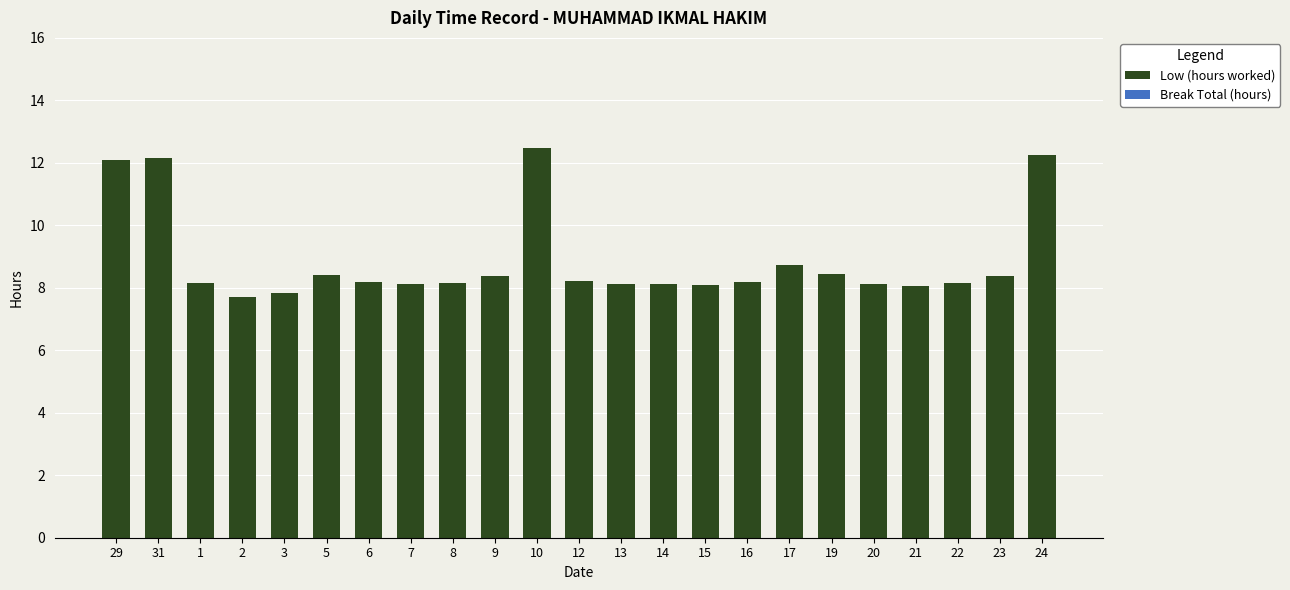

Approximately how many times larger is the value at 8 compared to 10?

0.7